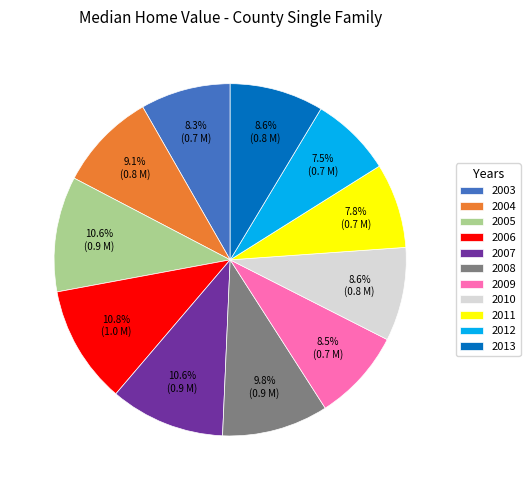

True or false: 2008 accounts for 1% of the total.

False